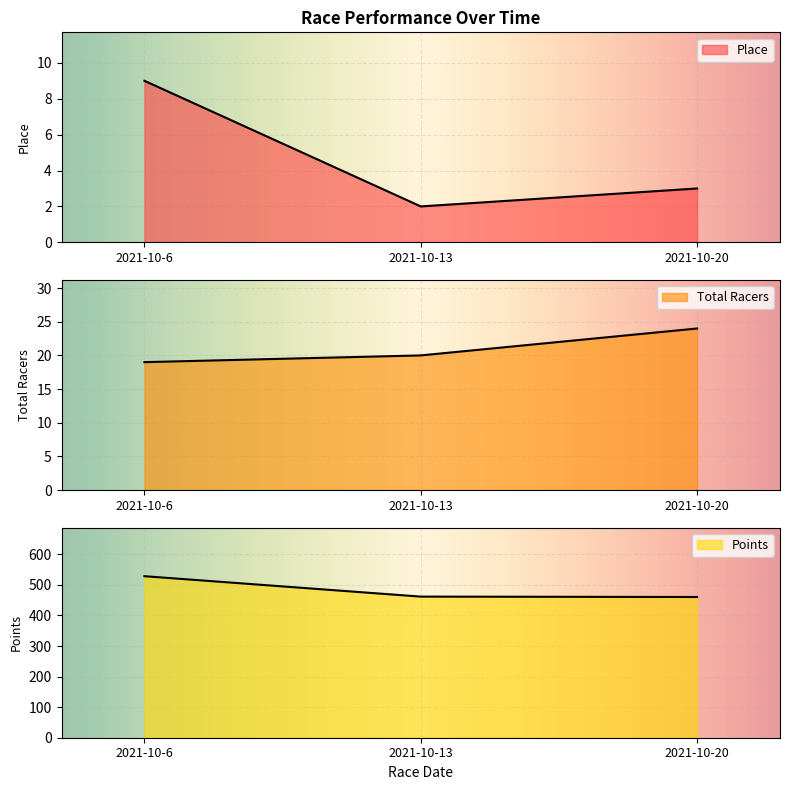

The Total Racers series shows 20.0 at 2021-10-13. True or false?

True